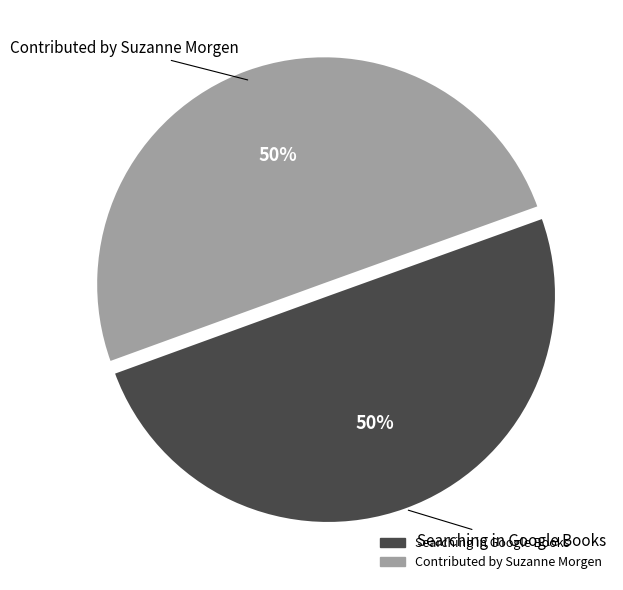

Is it true that Searching in Google Books is 50% of the pie?

True